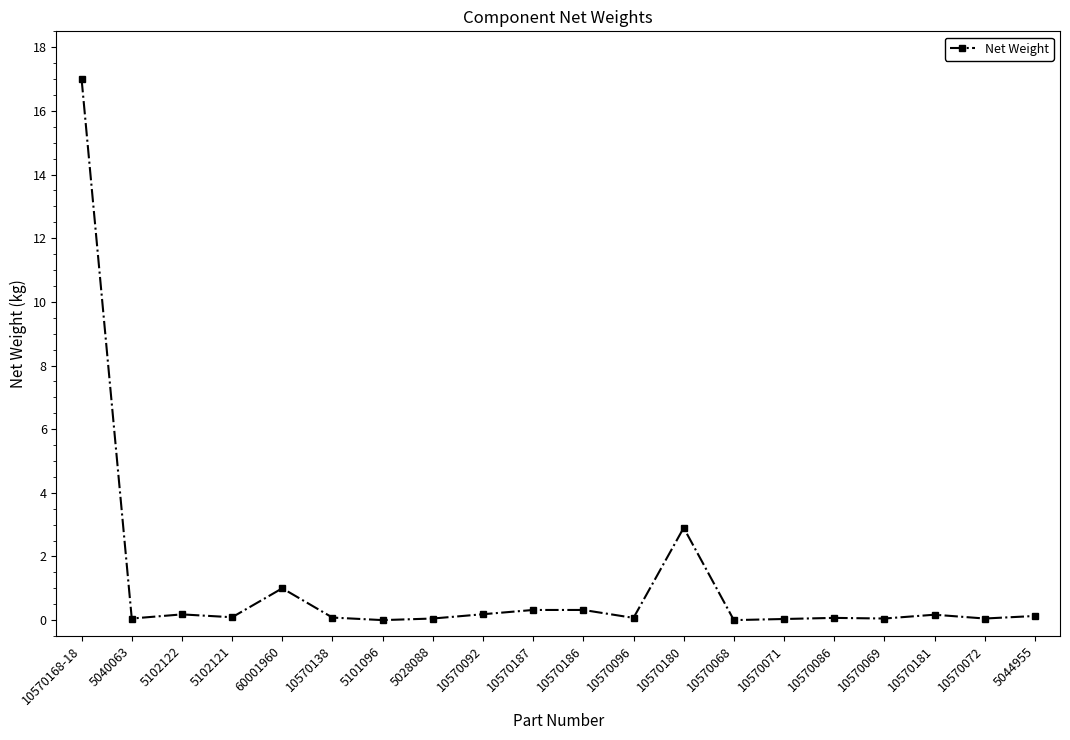

What is the difference between the second highest and second lowest values?

2.9